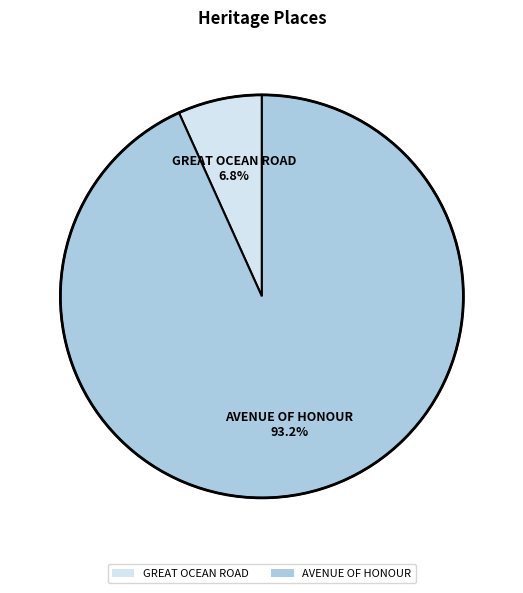

Which category has the smallest portion of the pie?

GREAT OCEAN ROAD